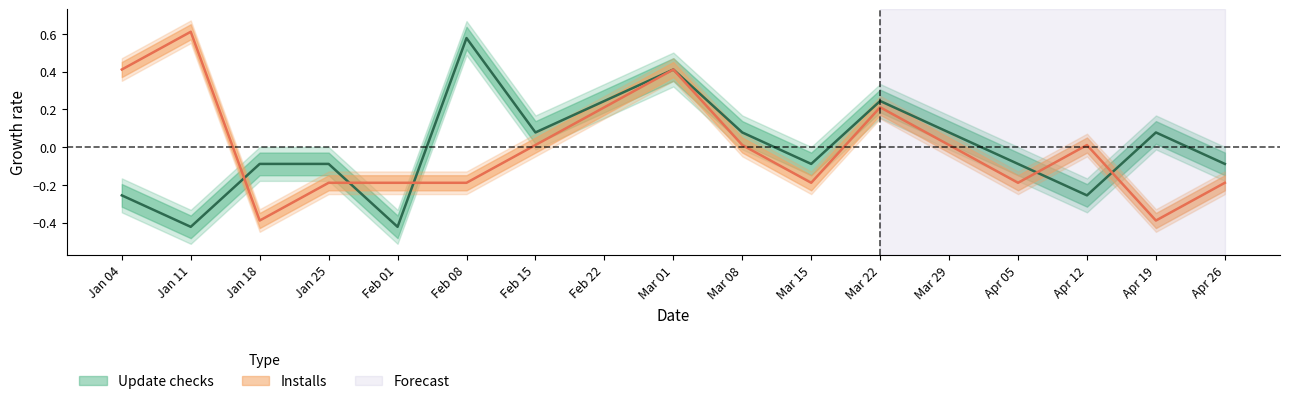

How many data points in Update checks are less than 0?

9